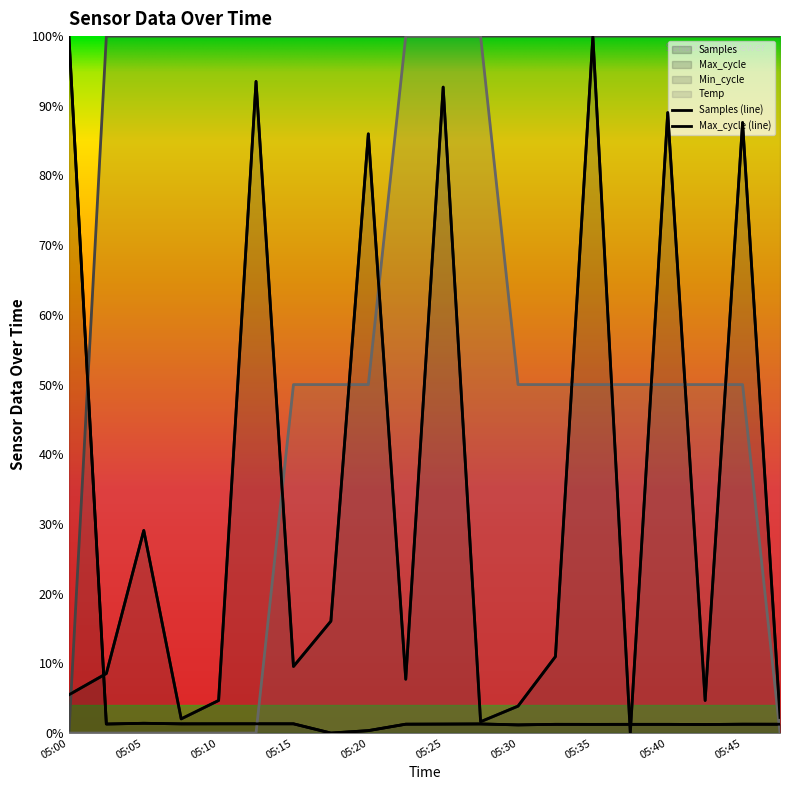

What is the greatest value displayed?

100.0